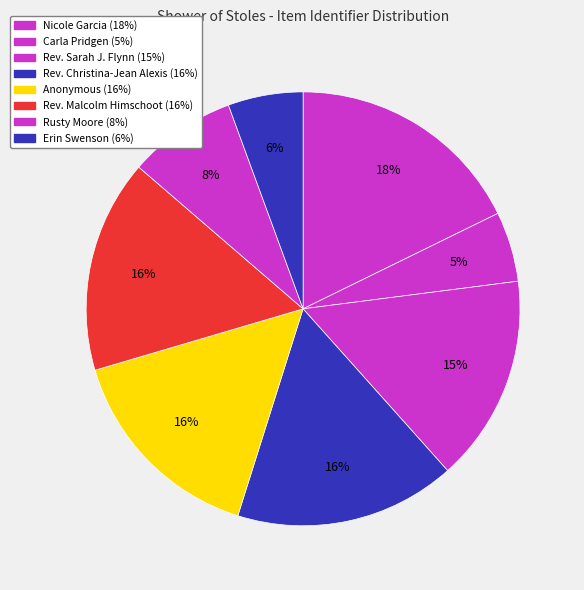

Count the number of slices in the pie.

8